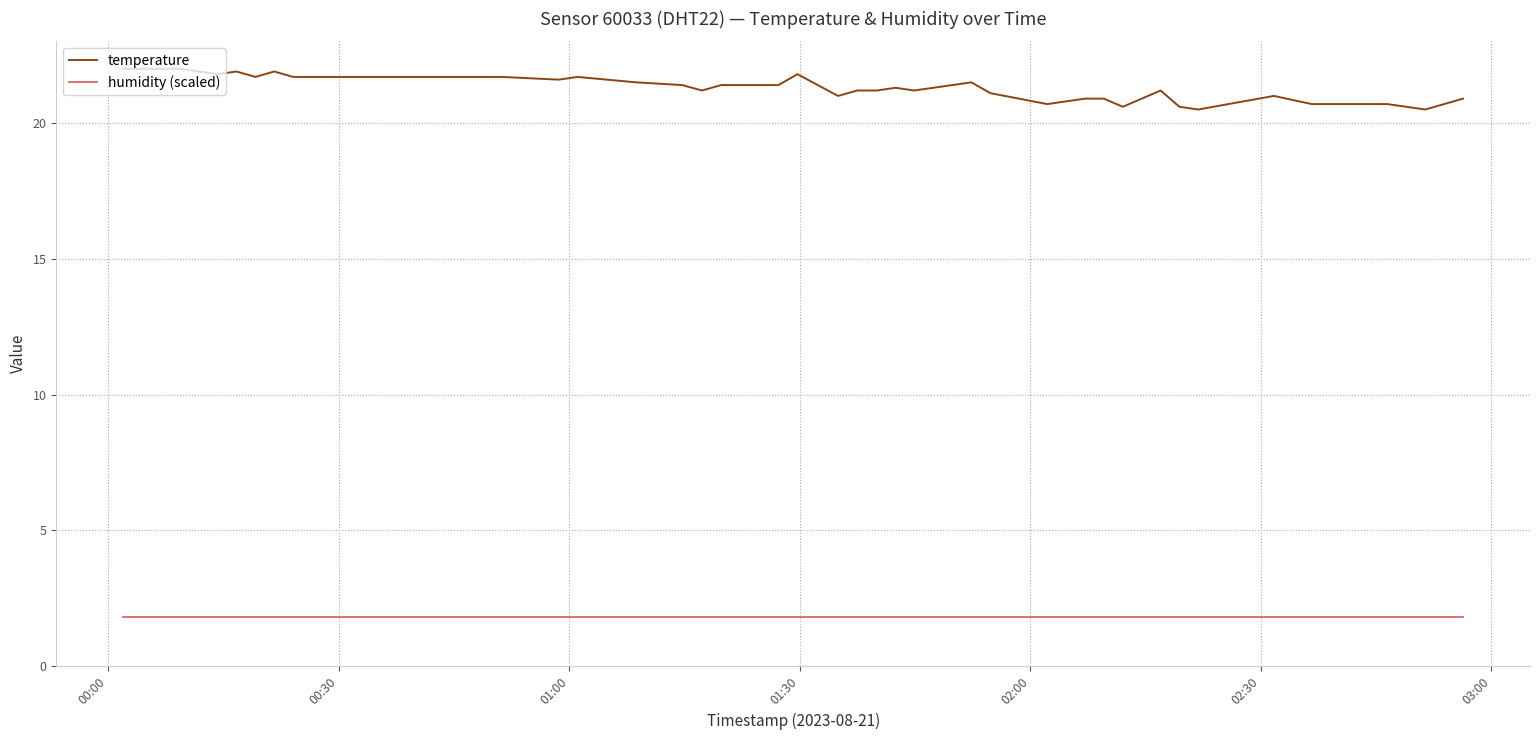

What is the greatest value displayed?

22.0